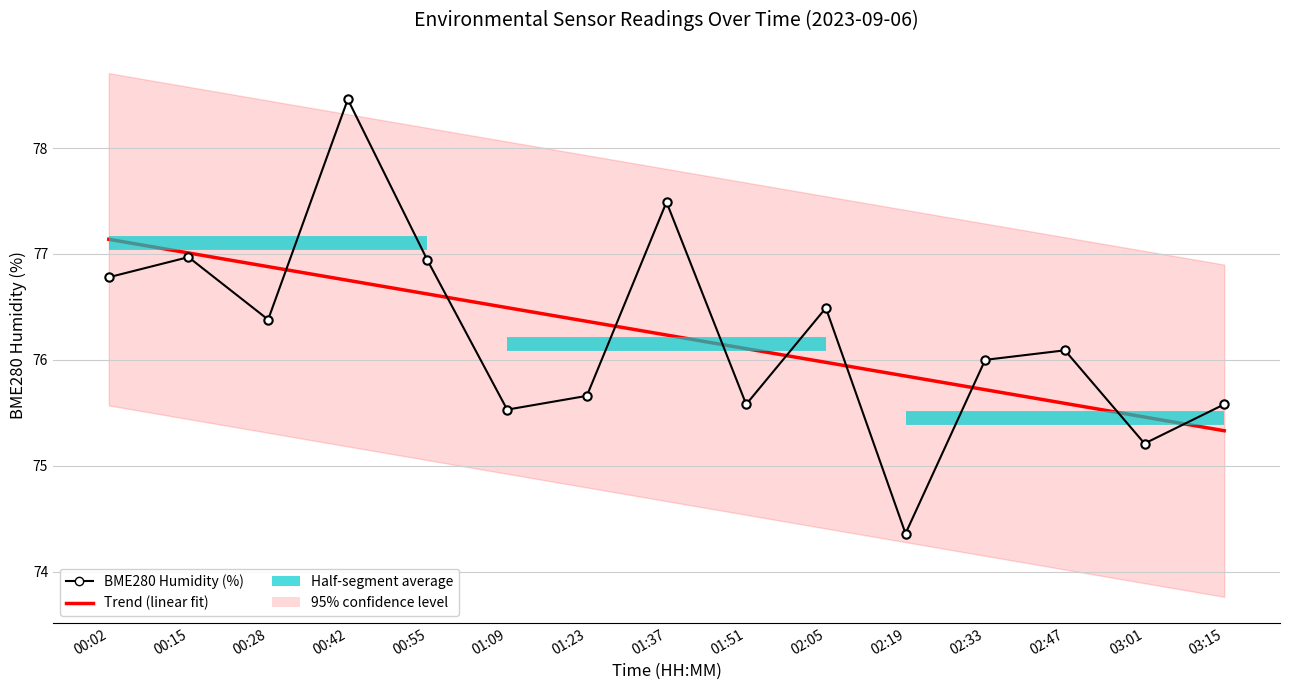

What is the label of the 7th point from the right?

01:51